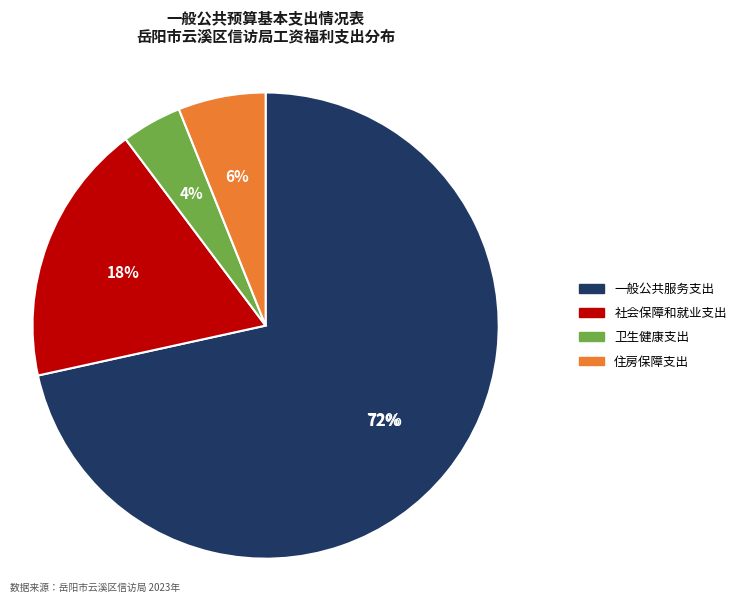

What percentage is the 社会保障和就业支出 slice, to the nearest percent?

18%